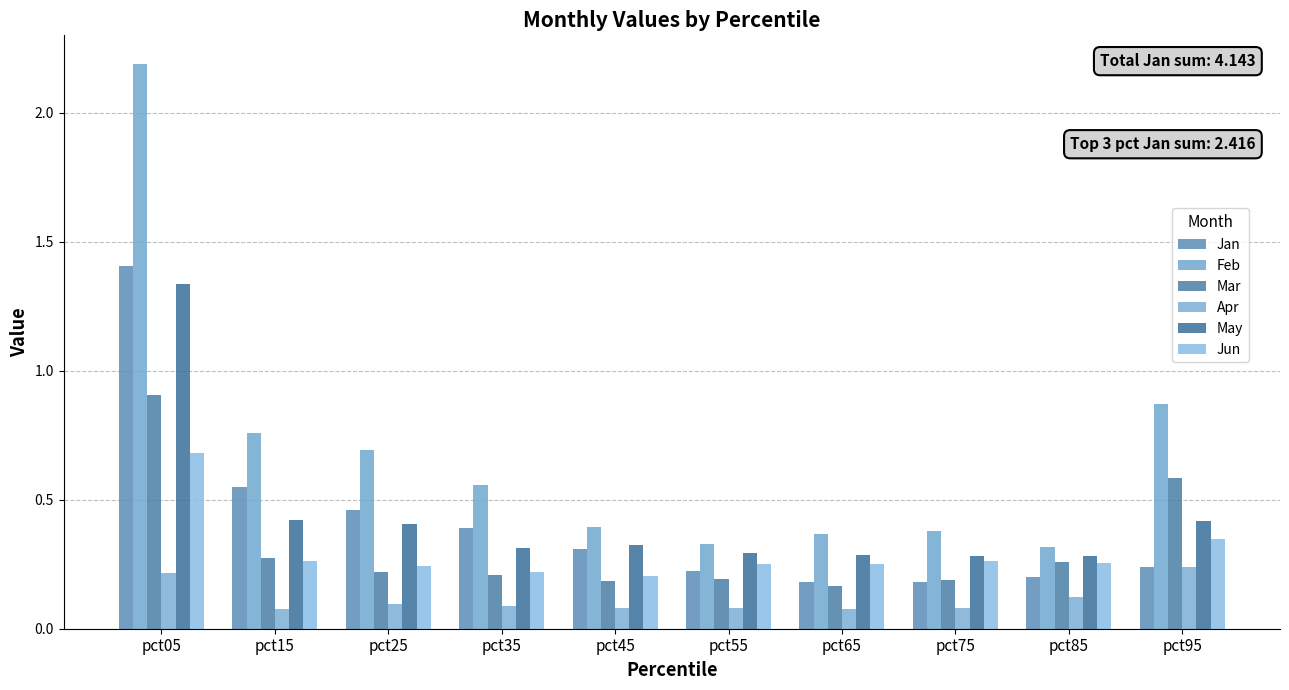

How many bars are there in total?

60